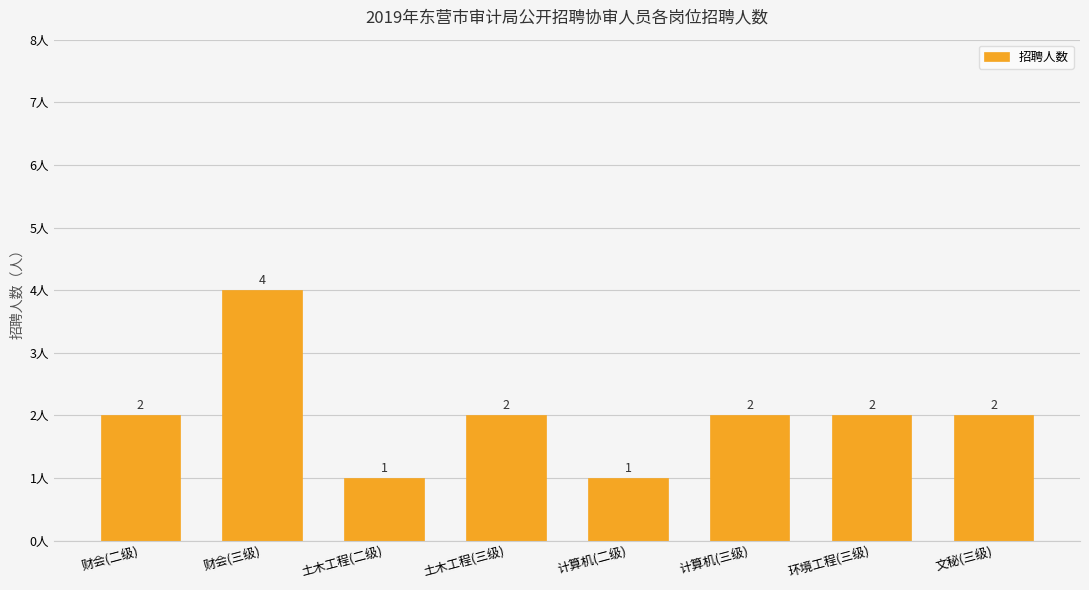

What is the sum of the values at 财会(二级) and 计算机(二级)?

3